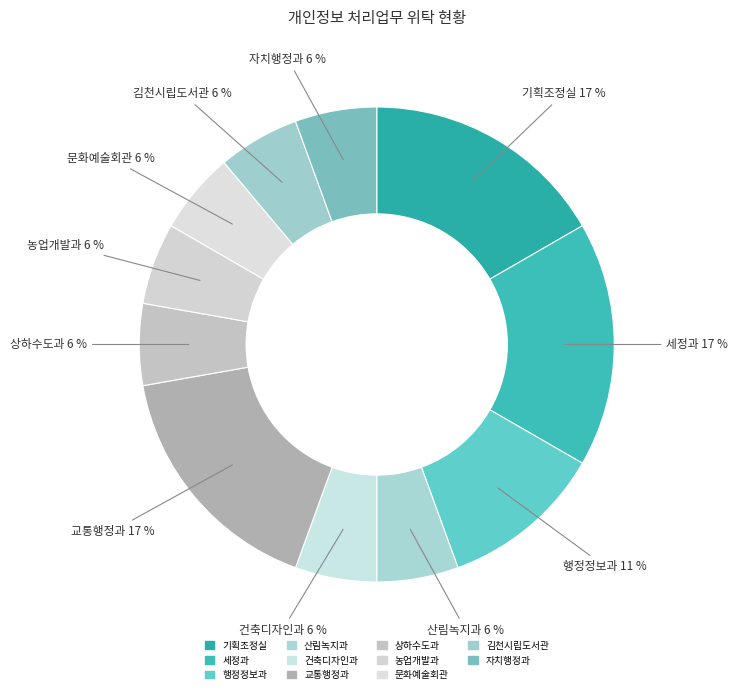

What portion of the pie excludes 행정정보과?

88.9%